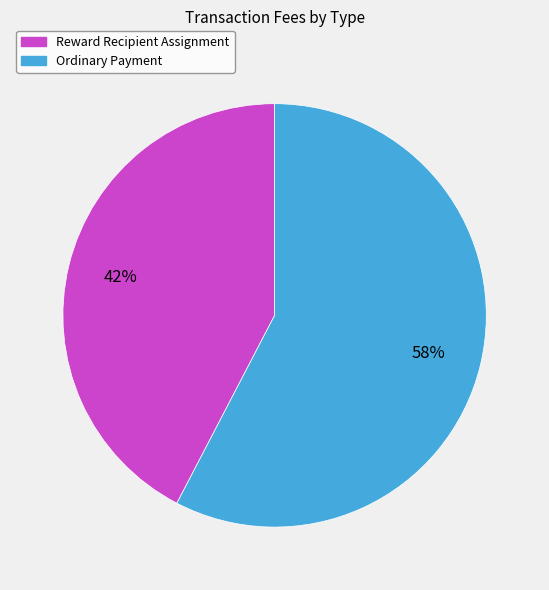

To the nearest percent, what is the combined percentage of Ordinary Payment and Reward Recipient Assignment?

100%